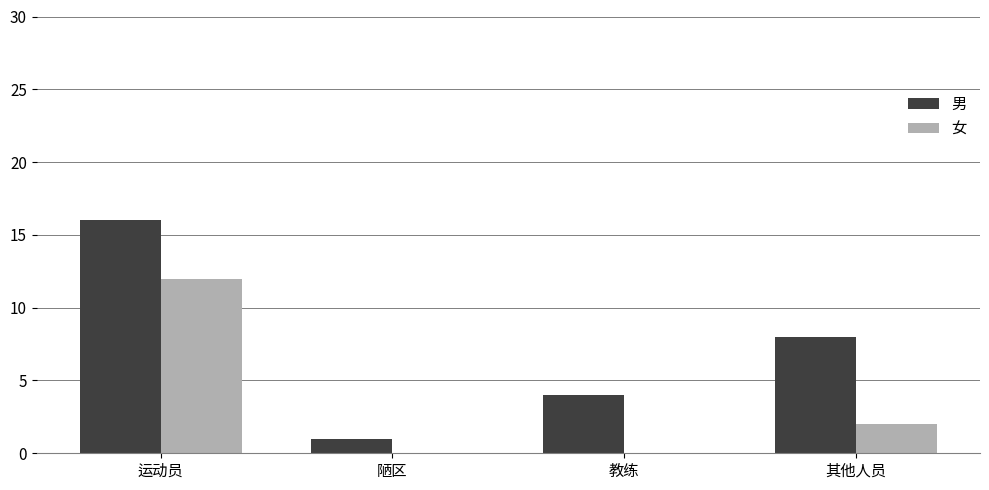

Which series has the largest total across all categories?

男